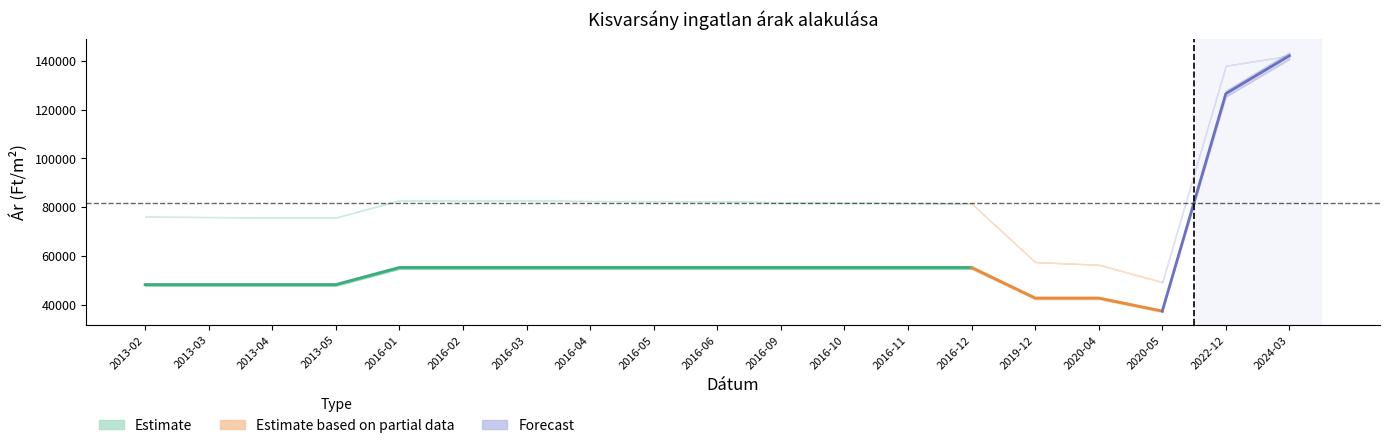

Does the chart have visible grid lines?

No